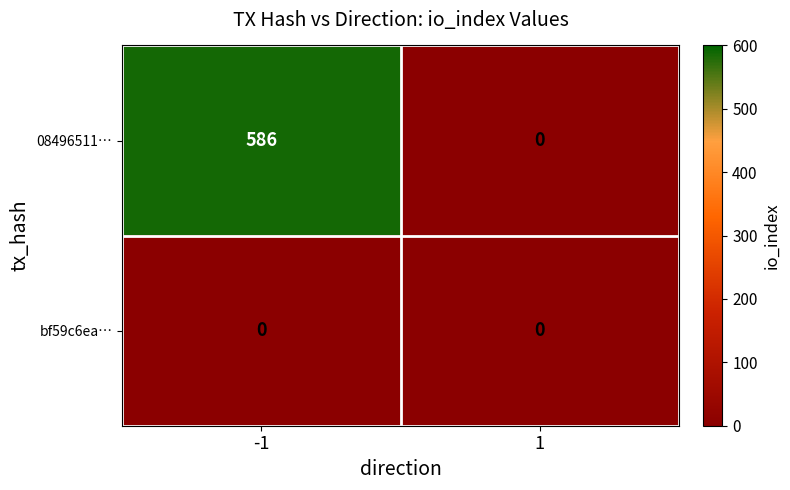

What is the sum of all 08496511… values?

586